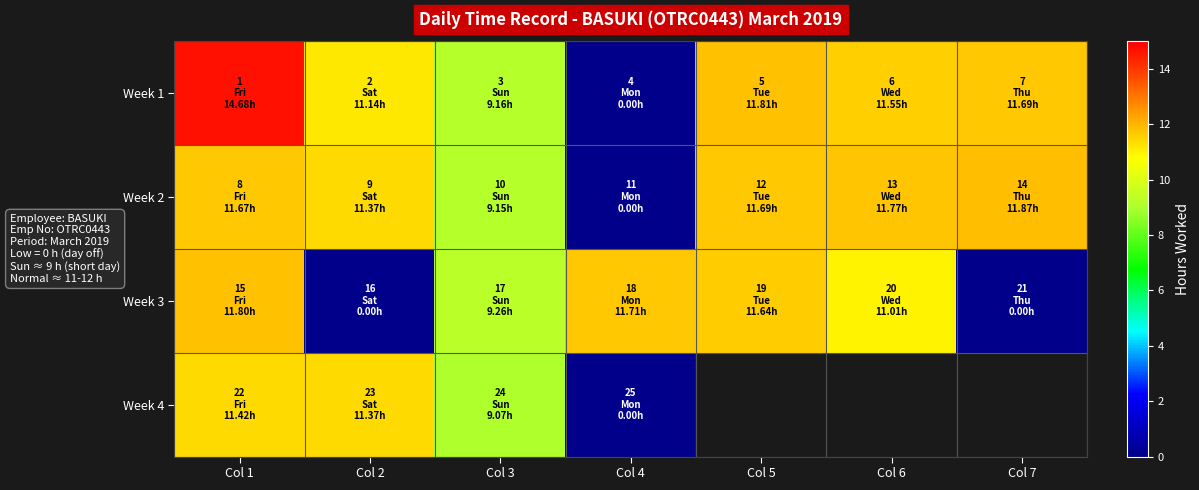

What is the spread (max minus min) of values at Col 3?

0.2